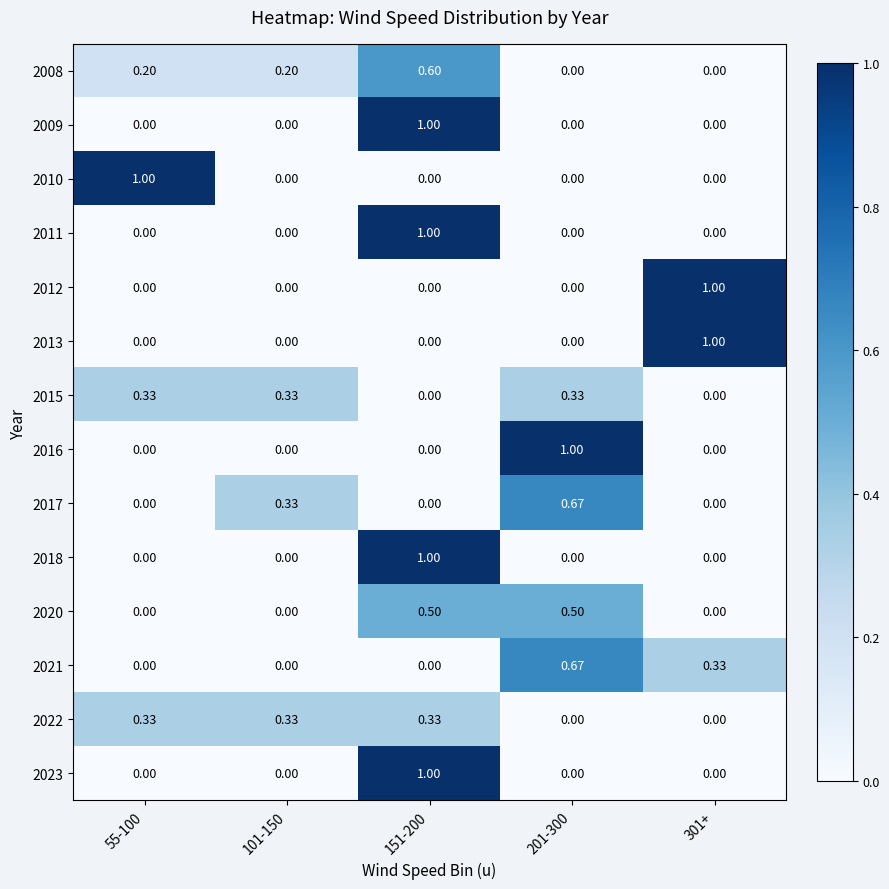

How many values in 2018 are above zero?

1